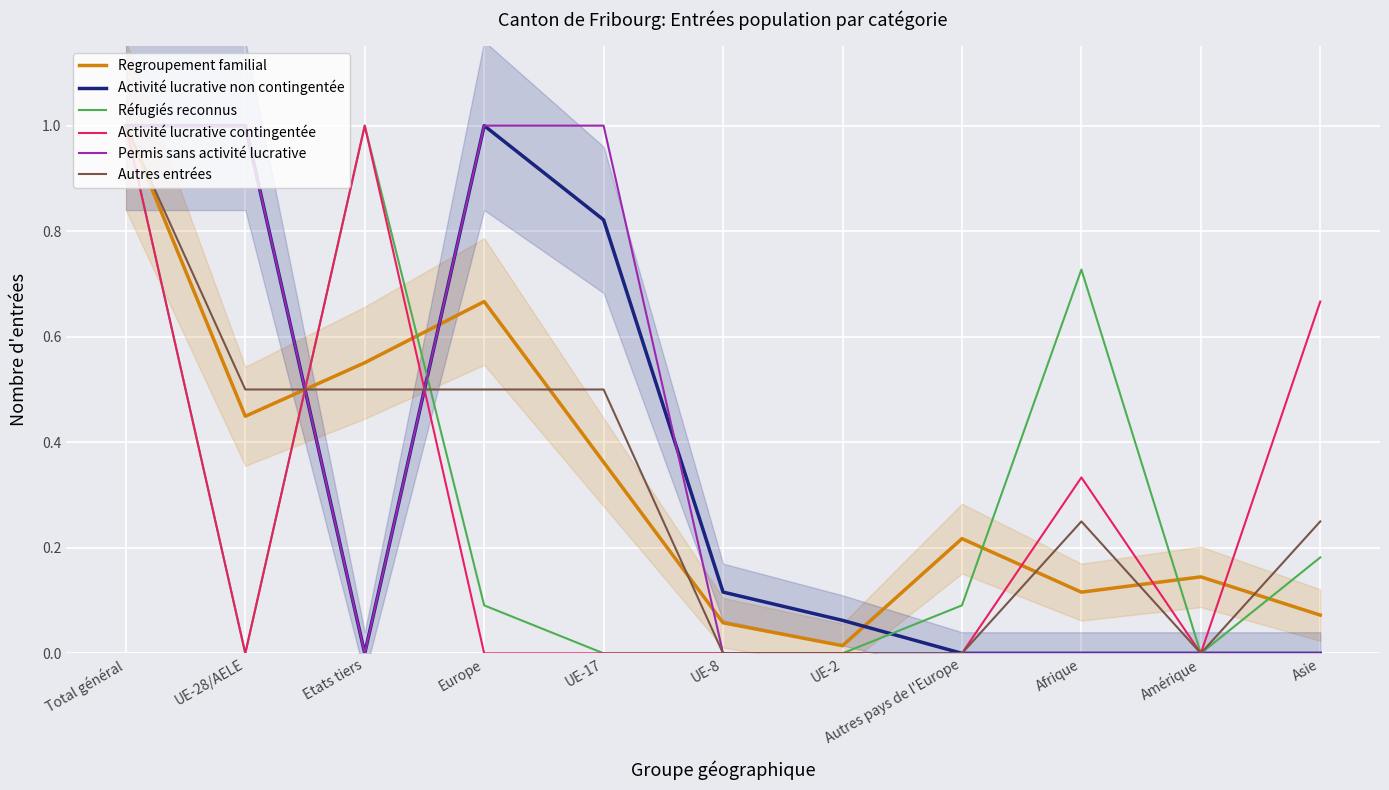

How many categories are shown in the chart?

11